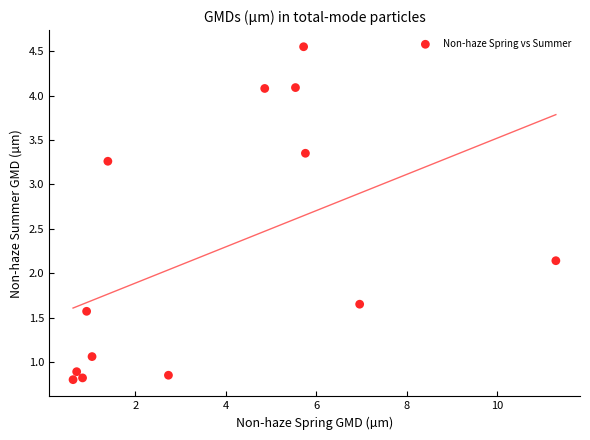

What is the range of X values (max minus min)?

10.7